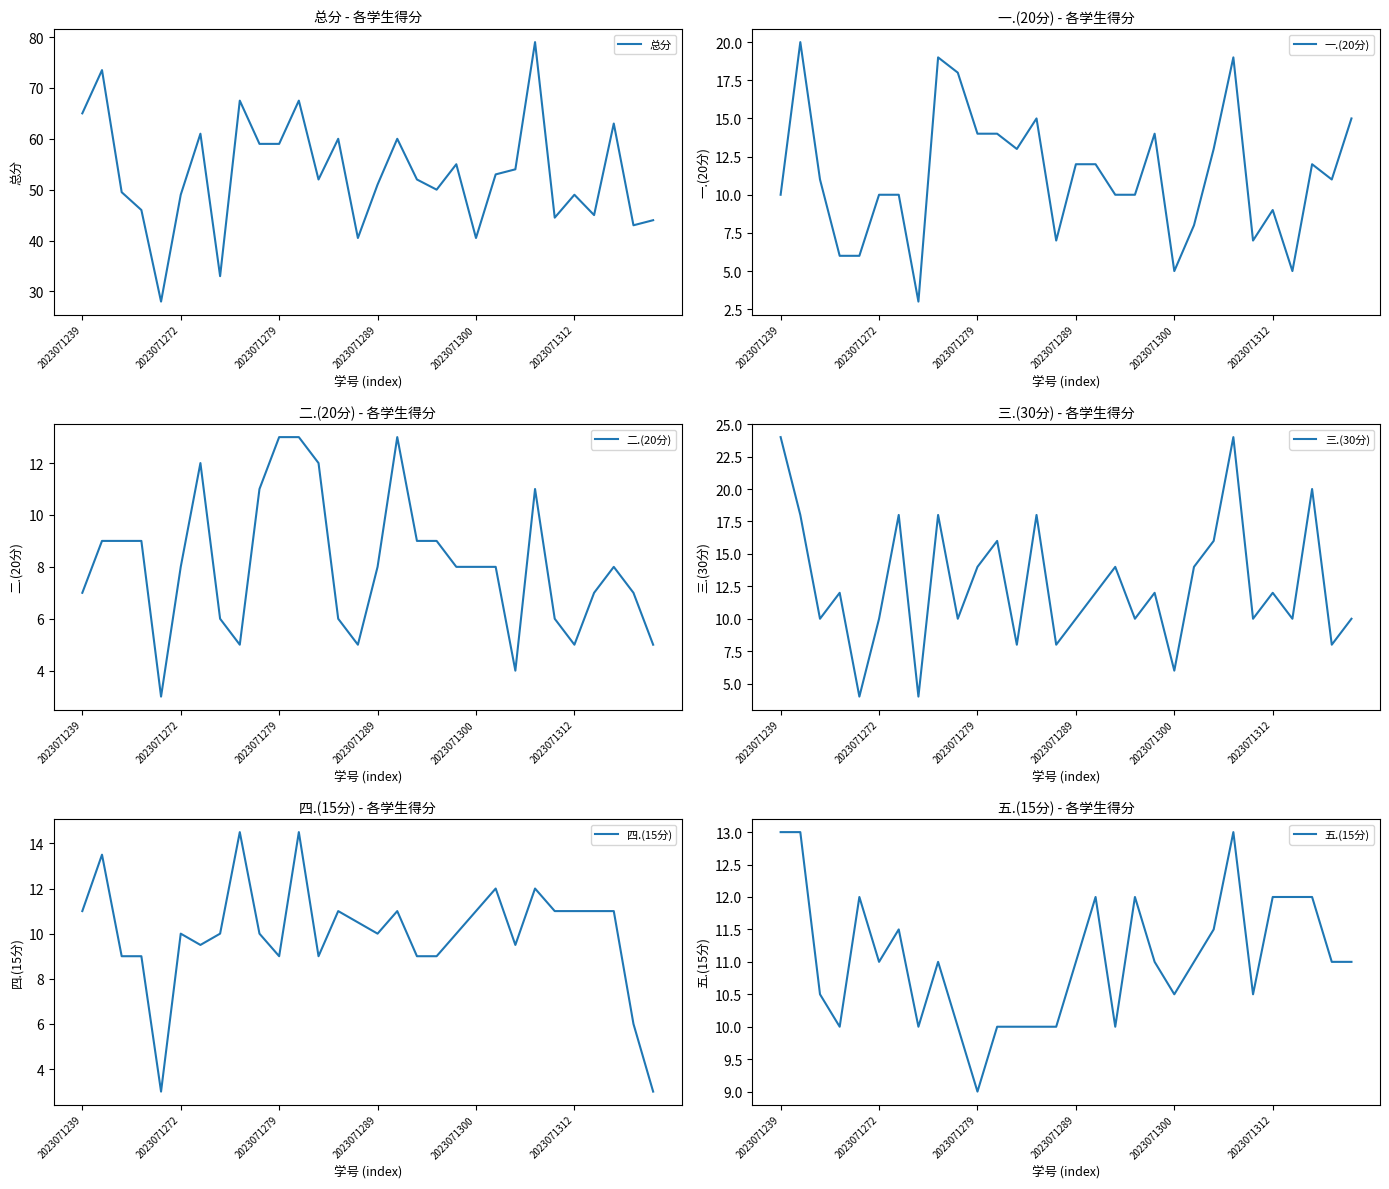

What is the approximate value of 总分 at 2023071300?

40.5